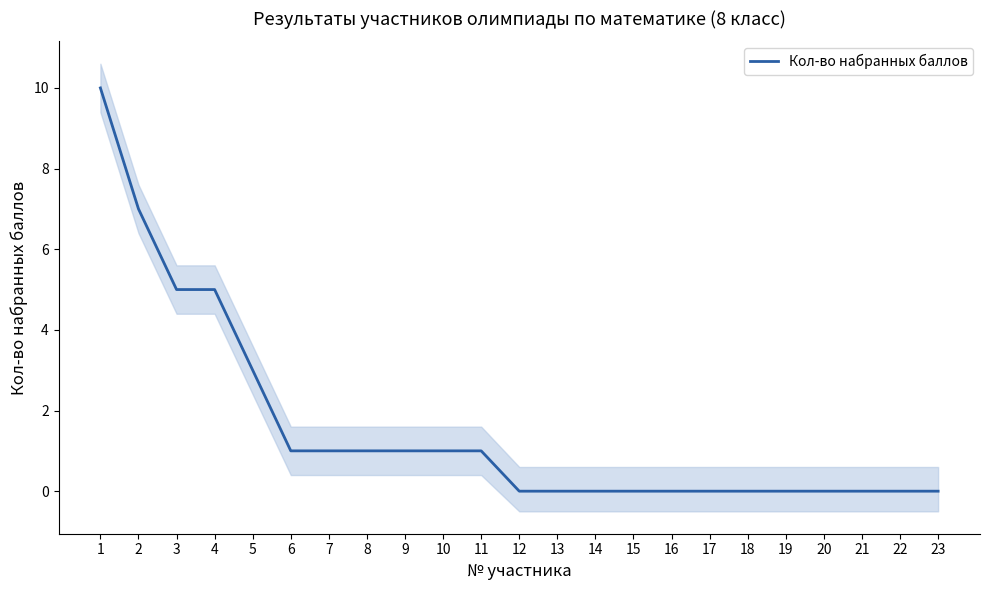

Which has a higher value, 6 or 2?

2